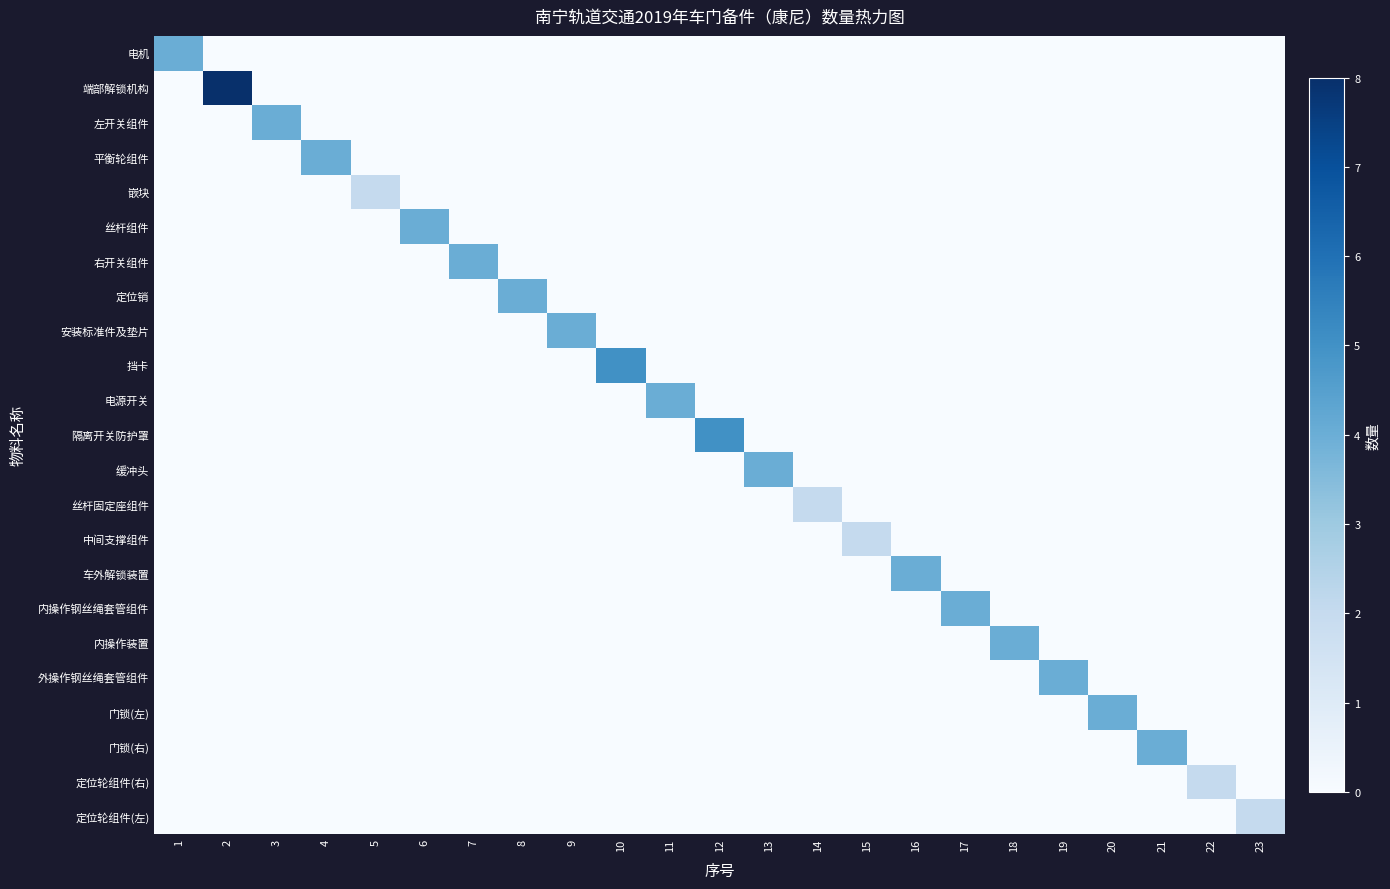

Reading right to left, list all the values displayed in this chart.

电机: 23=0	22=0	21=0	20=0	19=0	18=0	17=0	16=0	15=0	14=0	13=0	12=0	11=0	10=0	9=0	8=0	7=0	6=0	5=0	4=0	3=0	2=0	1=4
端部解锁机构: 23=0	22=0	21=0	20=0	19=0	18=0	17=0	16=0	15=0	14=0	13=0	12=0	11=0	10=0	9=0	8=0	7=0	6=0	5=0	4=0	3=0	2=8	1=0
左开关组件: 23=0	22=0	21=0	20=0	19=0	18=0	17=0	16=0	15=0	14=0	13=0	12=0	11=0	10=0	9=0	8=0	7=0	6=0	5=0	4=0	3=4	2=0	1=0
平衡轮组件: 23=0	22=0	21=0	20=0	19=0	18=0	17=0	16=0	15=0	14=0	13=0	12=0	11=0	10=0	9=0	8=0	7=0	6=0	5=0	4=4	3=0	2=0	1=0
嵌块: 23=0	22=0	21=0	20=0	19=0	18=0	17=0	16=0	15=0	14=0	13=0	12=0	11=0	10=0	9=0	8=0	7=0	6=0	5=2	4=0	3=0	2=0	1=0
丝杆组件: 23=0	22=0	21=0	20=0	19=0	18=0	17=0	16=0	15=0	14=0	13=0	12=0	11=0	10=0	9=0	8=0	7=0	6=4	5=0	4=0	3=0	2=0	1=0
右开关组件: 23=0	22=0	21=0	20=0	19=0	18=0	17=0	16=0	15=0	14=0	13=0	12=0	11=0	10=0	9=0	8=0	7=4	6=0	5=0	4=0	3=0	2=0	1=0
定位销: 23=0	22=0	21=0	20=0	19=0	18=0	17=0	16=0	15=0	14=0	13=0	12=0	11=0	10=0	9=0	8=4	7=0	6=0	5=0	4=0	3=0	2=0	1=0
安装标准件及垫片: 23=0	22=0	21=0	20=0	19=0	18=0	17=0	16=0	15=0	14=0	13=0	12=0	11=0	10=0	9=4	8=0	7=0	6=0	5=0	4=0	3=0	2=0	1=0
挡卡: 23=0	22=0	21=0	20=0	19=0	18=0	17=0	16=0	15=0	14=0	13=0	12=0	11=0	10=5	9=0	8=0	7=0	6=0	5=0	4=0	3=0	2=0	1=0
电源开关: 23=0	22=0	21=0	20=0	19=0	18=0	17=0	16=0	15=0	14=0	13=0	12=0	11=4	10=0	9=0	8=0	7=0	6=0	5=0	4=0	3=0	2=0	1=0
隔离开关防护罩: 23=0	22=0	21=0	20=0	19=0	18=0	17=0	16=0	15=0	14=0	13=0	12=5	11=0	10=0	9=0	8=0	7=0	6=0	5=0	4=0	3=0	2=0	1=0
缓冲头: 23=0	22=0	21=0	20=0	19=0	18=0	17=0	16=0	15=0	14=0	13=4	12=0	11=0	10=0	9=0	8=0	7=0	6=0	5=0	4=0	3=0	2=0	1=0
丝杆固定座组件: 23=0	22=0	21=0	20=0	19=0	18=0	17=0	16=0	15=0	14=2	13=0	12=0	11=0	10=0	9=0	8=0	7=0	6=0	5=0	4=0	3=0	2=0	1=0
中间支撑组件: 23=0	22=0	21=0	20=0	19=0	18=0	17=0	16=0	15=2	14=0	13=0	12=0	11=0	10=0	9=0	8=0	7=0	6=0	5=0	4=0	3=0	2=0	1=0
车外解锁装置: 23=0	22=0	21=0	20=0	19=0	18=0	17=0	16=4	15=0	14=0	13=0	12=0	11=0	10=0	9=0	8=0	7=0	6=0	5=0	4=0	3=0	2=0	1=0
内操作钢丝绳套管组件: 23=0	22=0	21=0	20=0	19=0	18=0	17=4	16=0	15=0	14=0	13=0	12=0	11=0	10=0	9=0	8=0	7=0	6=0	5=0	4=0	3=0	2=0	1=0
内操作装置: 23=0	22=0	21=0	20=0	19=0	18=4	17=0	16=0	15=0	14=0	13=0	12=0	11=0	10=0	9=0	8=0	7=0	6=0	5=0	4=0	3=0	2=0	1=0
外操作钢丝绳套管组件: 23=0	22=0	21=0	20=0	19=4	18=0	17=0	16=0	15=0	14=0	13=0	12=0	11=0	10=0	9=0	8=0	7=0	6=0	5=0	4=0	3=0	2=0	1=0
门锁(左): 23=0	22=0	21=0	20=4	19=0	18=0	17=0	16=0	15=0	14=0	13=0	12=0	11=0	10=0	9=0	8=0	7=0	6=0	5=0	4=0	3=0	2=0	1=0
门锁(右): 23=0	22=0	21=4	20=0	19=0	18=0	17=0	16=0	15=0	14=0	13=0	12=0	11=0	10=0	9=0	8=0	7=0	6=0	5=0	4=0	3=0	2=0	1=0
定位轮组件(右): 23=0	22=2	21=0	20=0	19=0	18=0	17=0	16=0	15=0	14=0	13=0	12=0	11=0	10=0	9=0	8=0	7=0	6=0	5=0	4=0	3=0	2=0	1=0
定位轮组件(左): 23=2	22=0	21=0	20=0	19=0	18=0	17=0	16=0	15=0	14=0	13=0	12=0	11=0	10=0	9=0	8=0	7=0	6=0	5=0	4=0	3=0	2=0	1=0